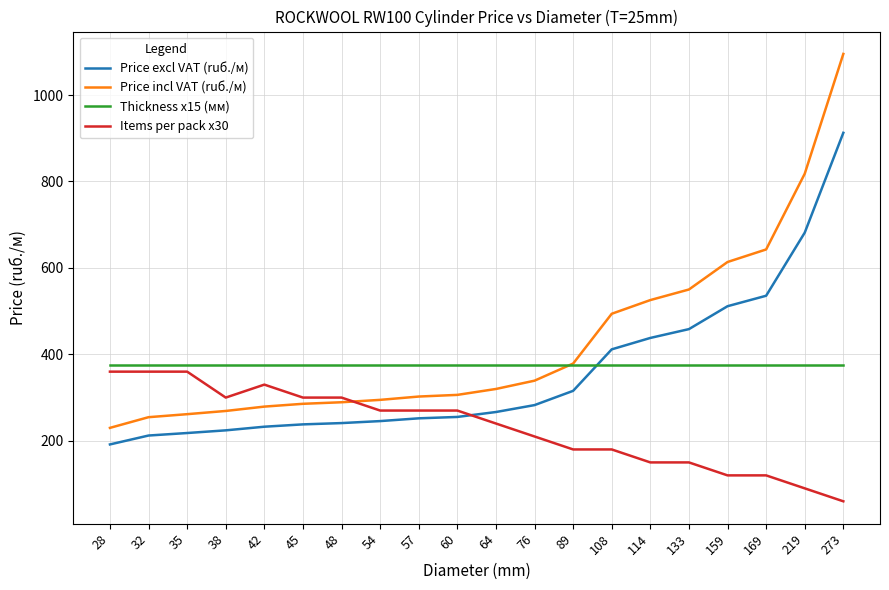

True or false: Price incl VAT (ruб./м) and Price excl VAT (ruб./м) cross at least once.

False